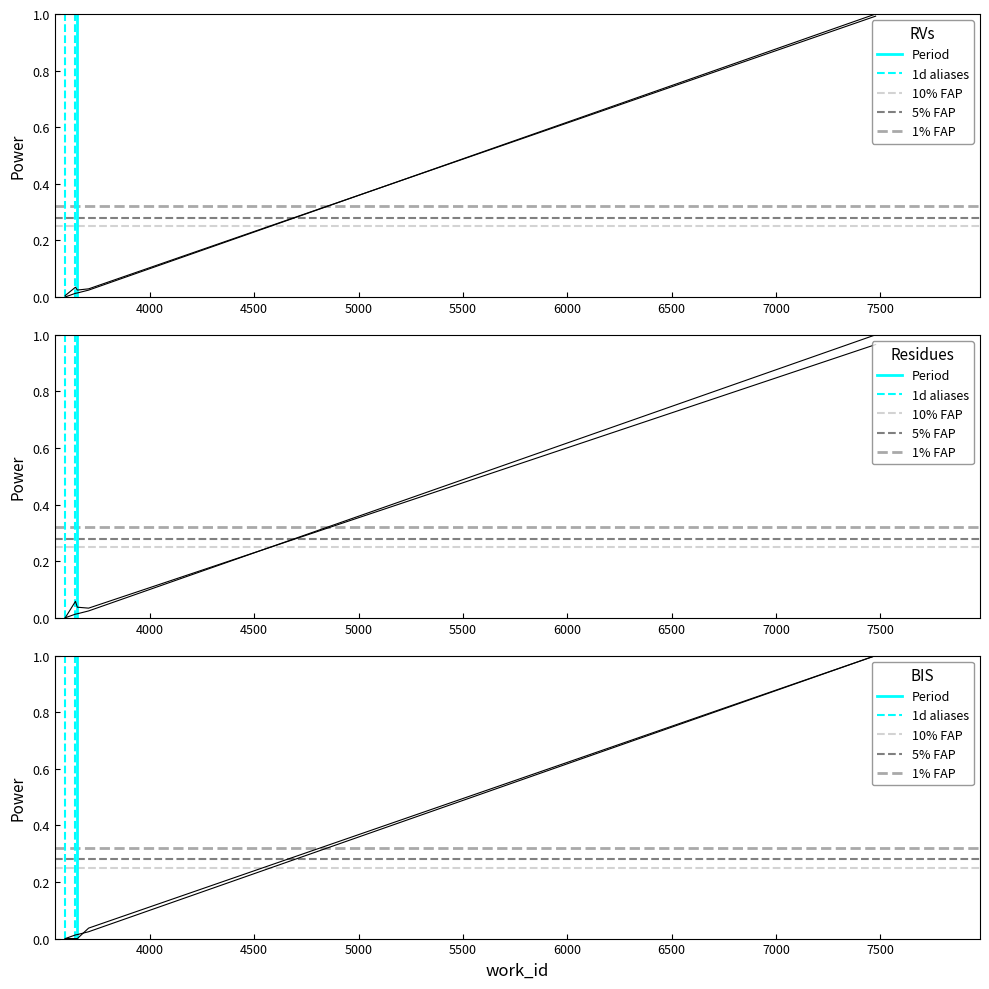

Between 3707 and 3595, which is larger?

3707